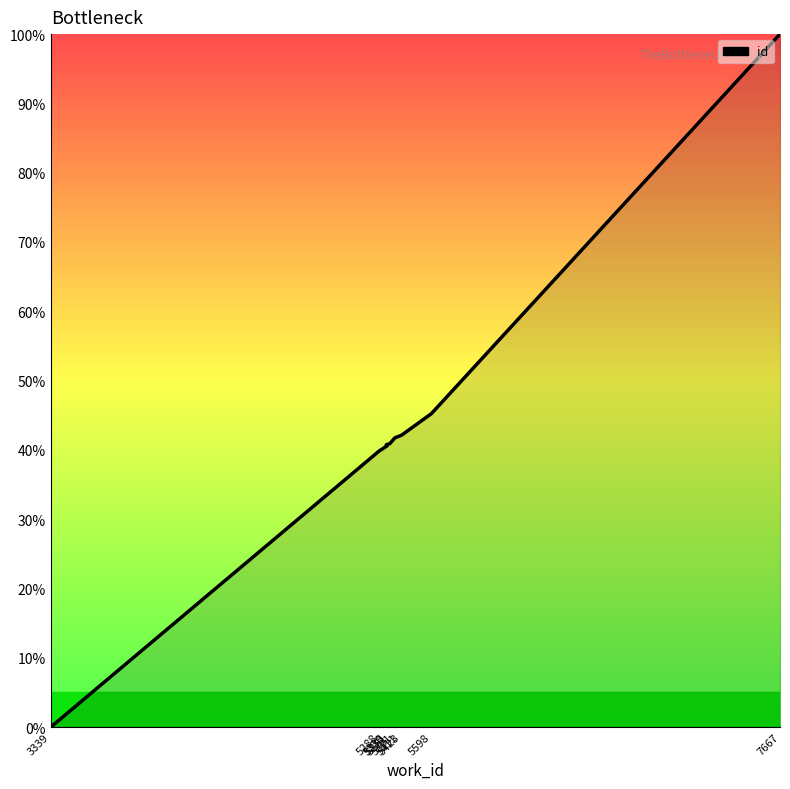

What is the change in value from 5411 to 5598?

+3.2